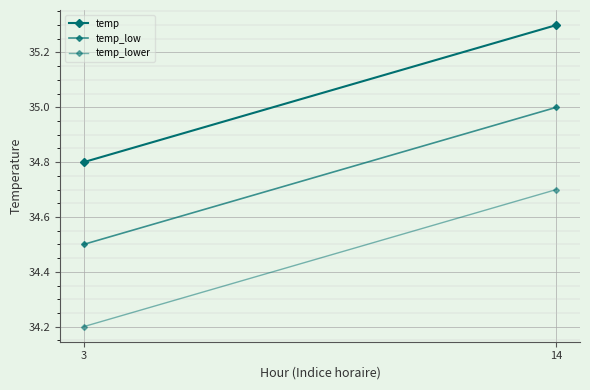

Is it true that temp equals 58.4 at 14?

False